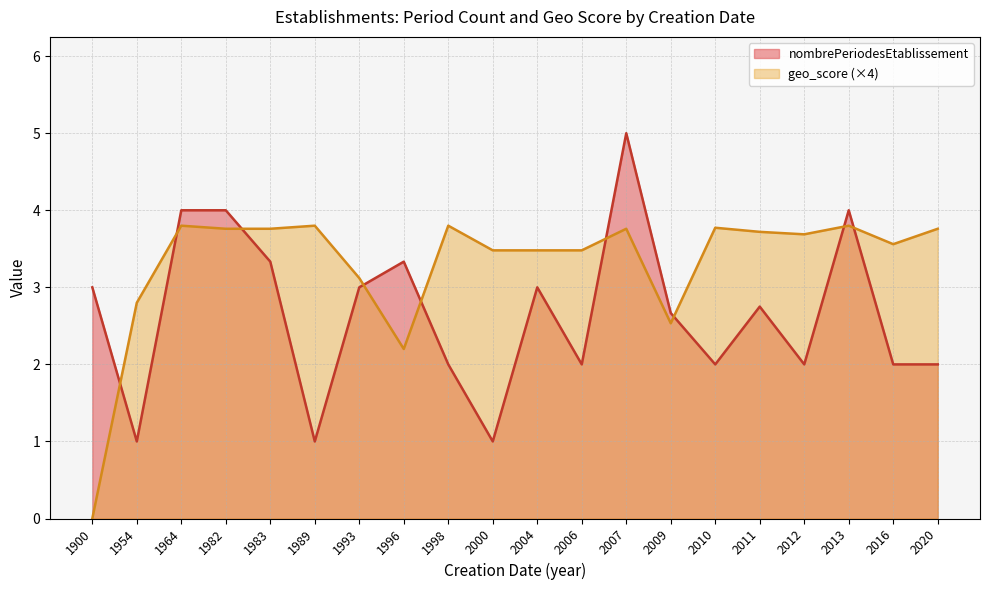

At how many categories does at least one series exceed 0?

20